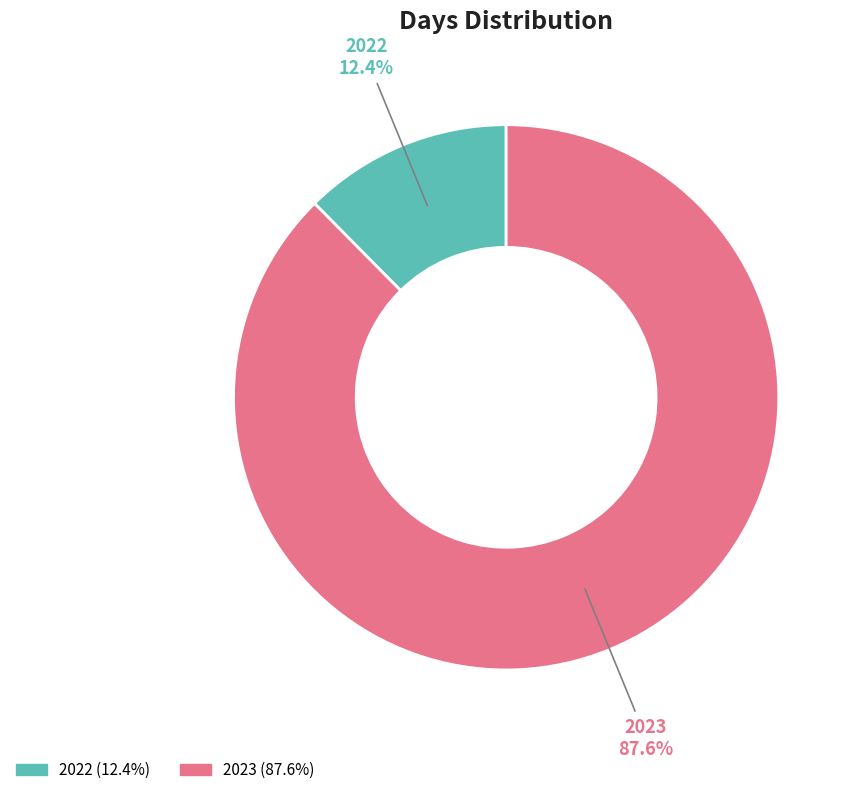

True or false: 2023 accounts for 80% of the total.

False